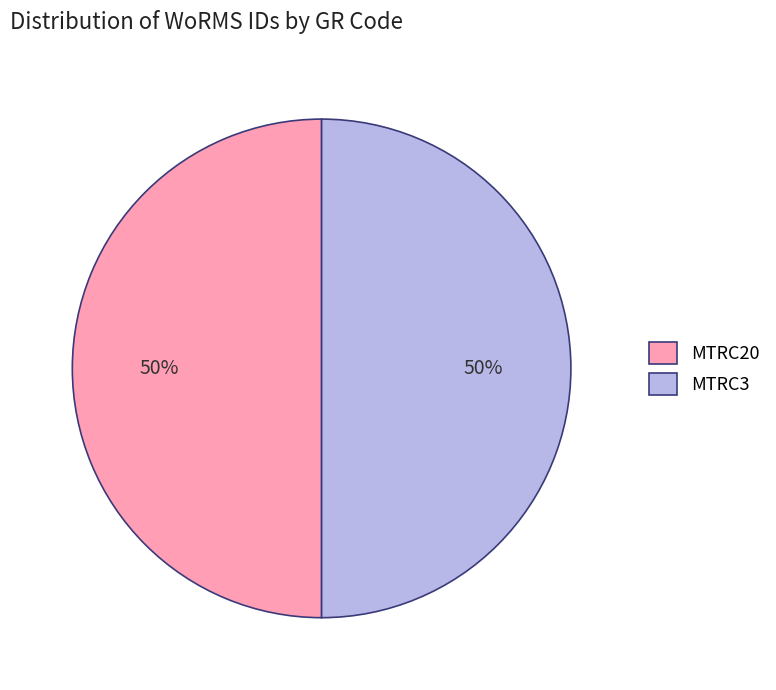

To the nearest percent, what is the average slice percentage?

50%